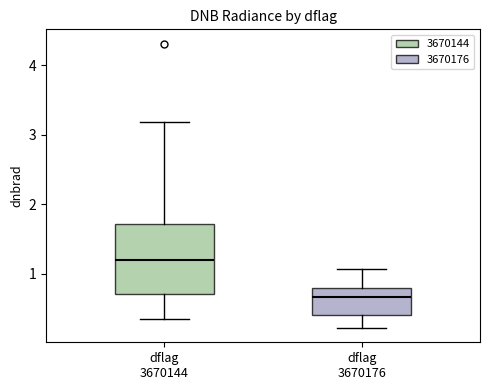

Reading left to right, transcribe this box plot: for each box, give where its median line is, the range the box spans, and where its two whiskers end, as read against the y-axis. The values are not printed on the chart, so give them approximately, as read against the axis.

dflag 3670144: median 1.2, box 0.7 to 1.7, whiskers 0.3 to 3.2
dflag 3670176: median 0.7, box 0.4 to 0.8, whiskers 0.2 to 1.1